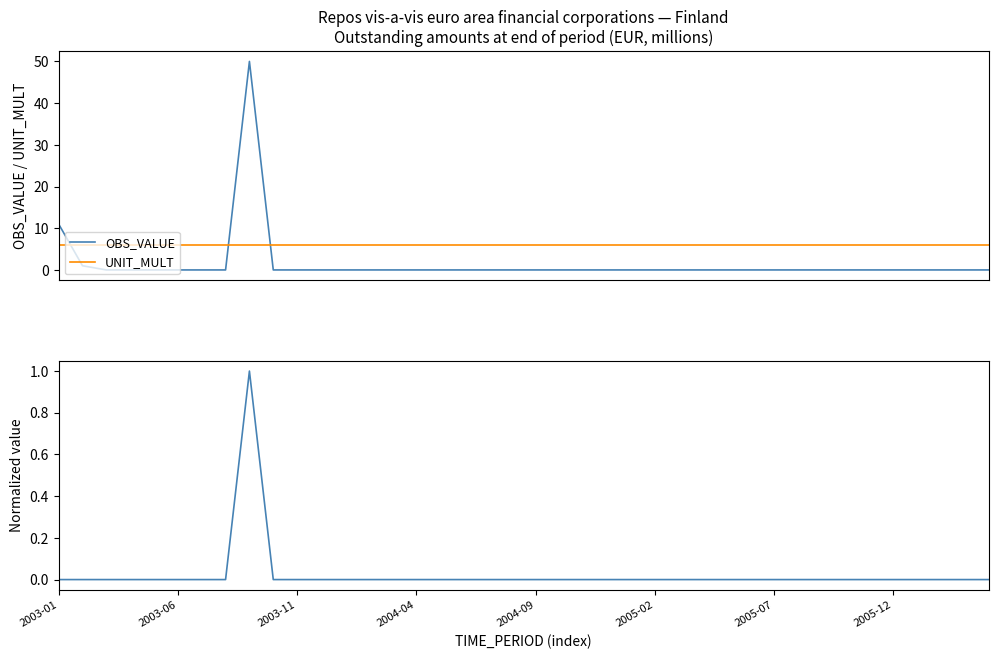

What is the average value of the UNIT_MULT series?

6